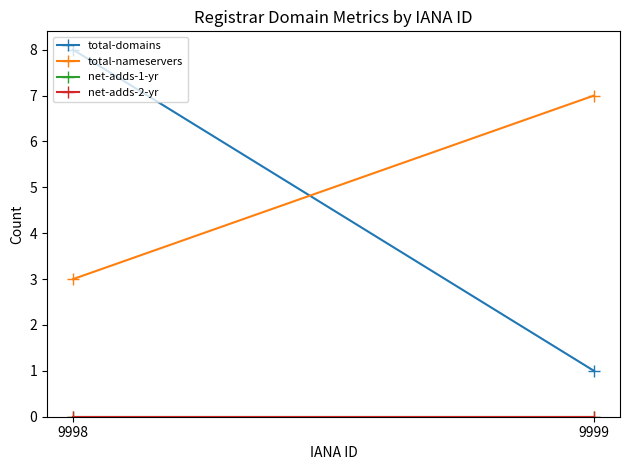

Reading left to right, transcribe all the data shown in this chart.

total-domains: 8	1
total-nameservers: 3	7
net-adds-1-yr: 0	0
net-adds-2-yr: 0	0